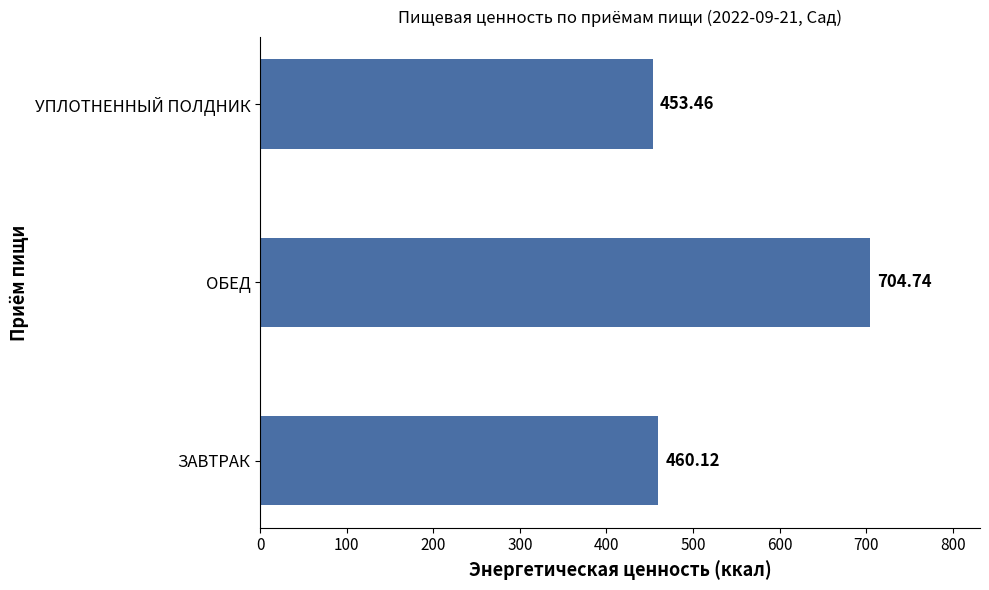

Rank the categories by value from highest to lowest.

ОБЕД, ЗАВТРАК, УПЛОТНЕННЫЙ ПОЛДНИК